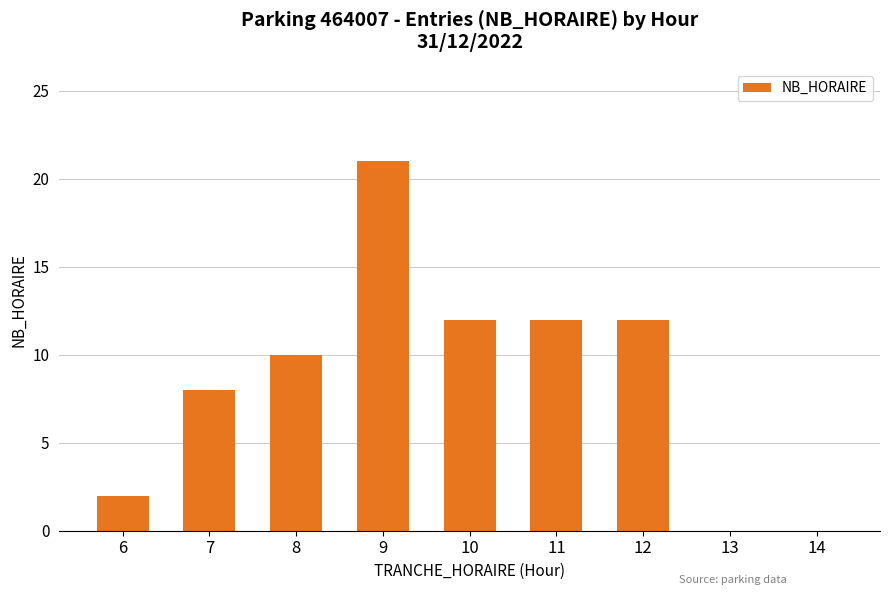

Is it true that the value at 11 is 19?

False